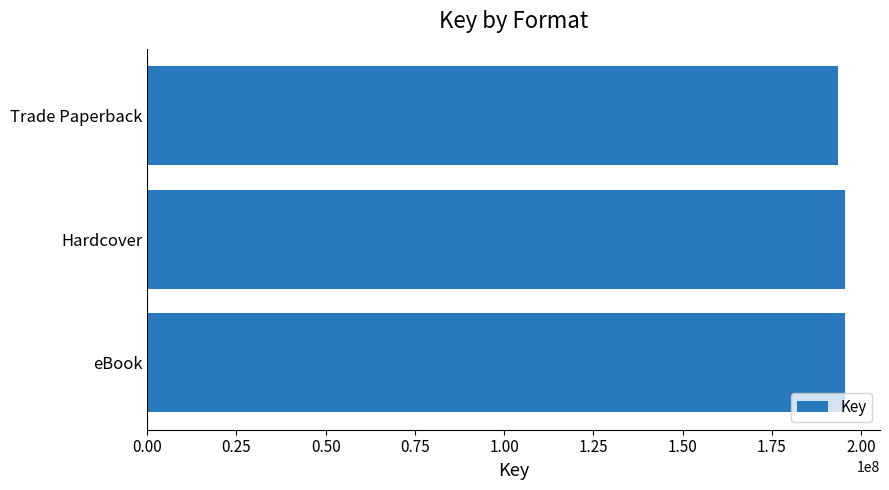

Approximately how many times larger is the value at Trade Paperback compared to Hardcover?

1.0